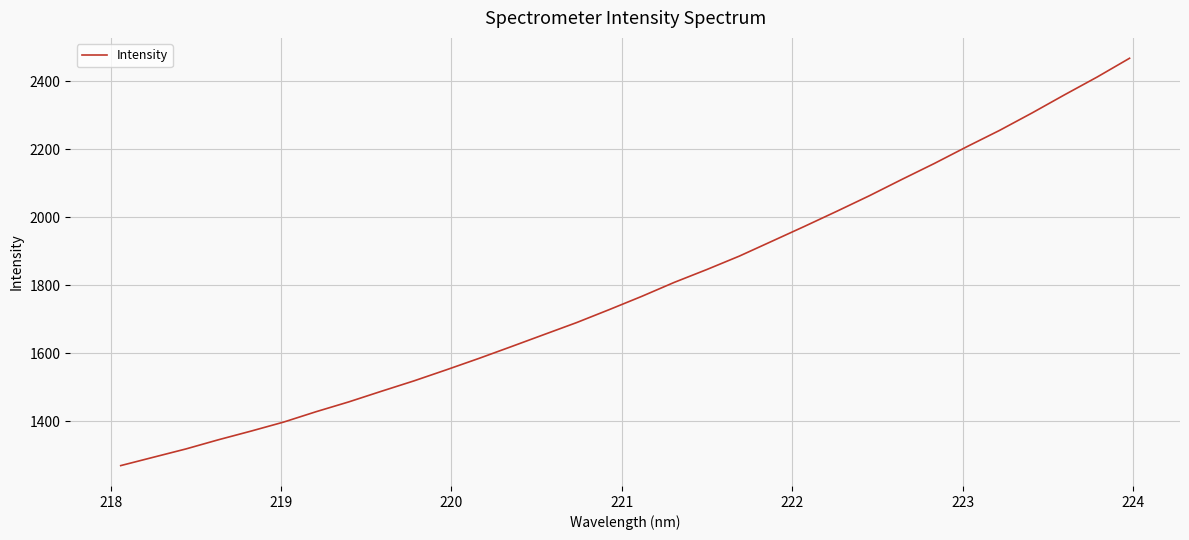

Does the chart have visible grid lines?

Yes